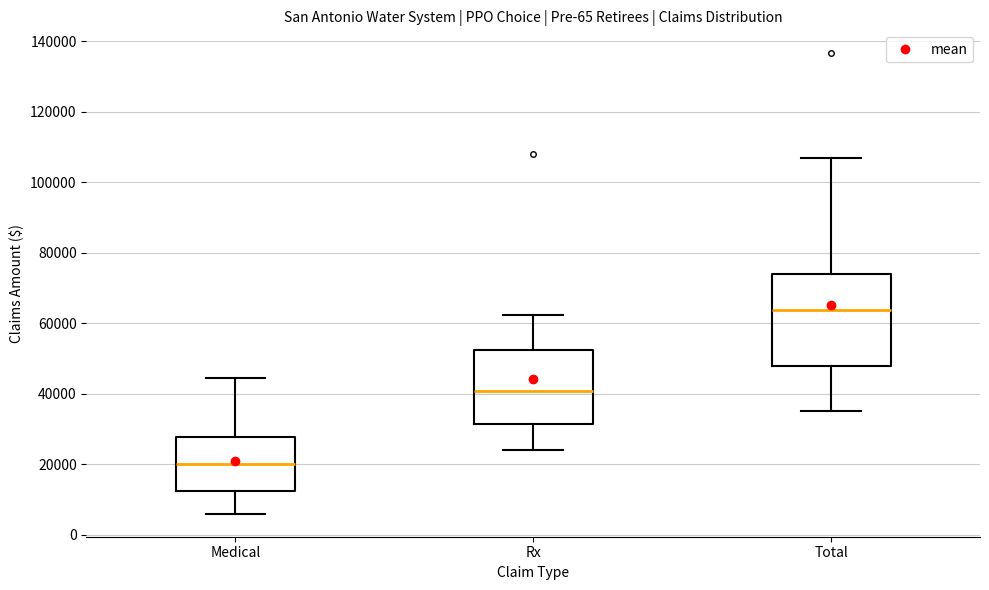

Reading left to right, read every box against the y-axis: the position of its median line, the range the box covers, and the ends of its whiskers. The values are not printed on the chart, so give them approximately, as read against the axis.

Medical: median 20000, box 12000 to 28000, whiskers 6000 to 44000
Rx: median 40000, box 32000 to 52000, whiskers 24000 to 62000
Total: median 64000, box 48000 to 74000, whiskers 36000 to 106000